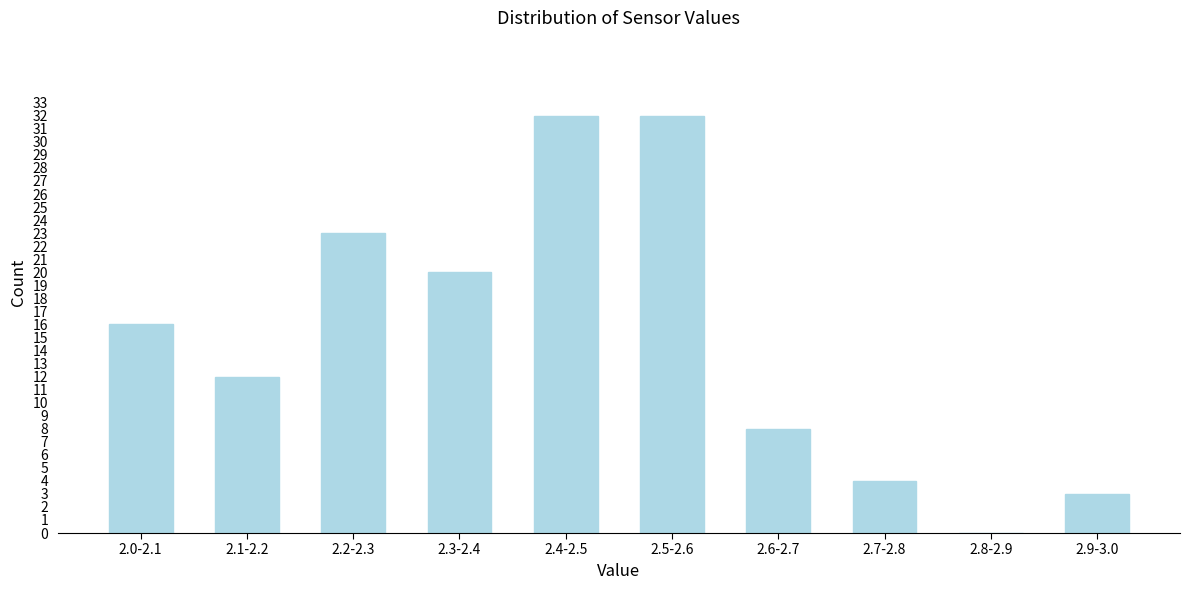

Reading left to right, list all the values displayed in this chart.

2.0-2.1=16	2.1-2.2=12	2.2-2.3=23	2.3-2.4=20	2.4-2.5=32	2.5-2.6=32	2.6-2.7=8	2.7-2.8=4	2.8-2.9=0	2.9-3.0=3